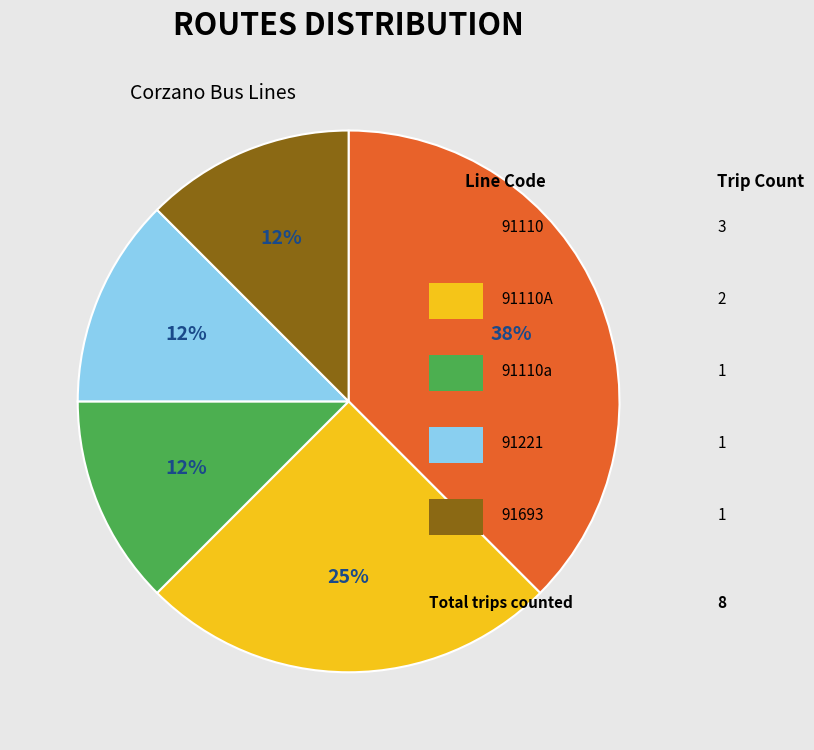

Count the number of slices in the pie.

5